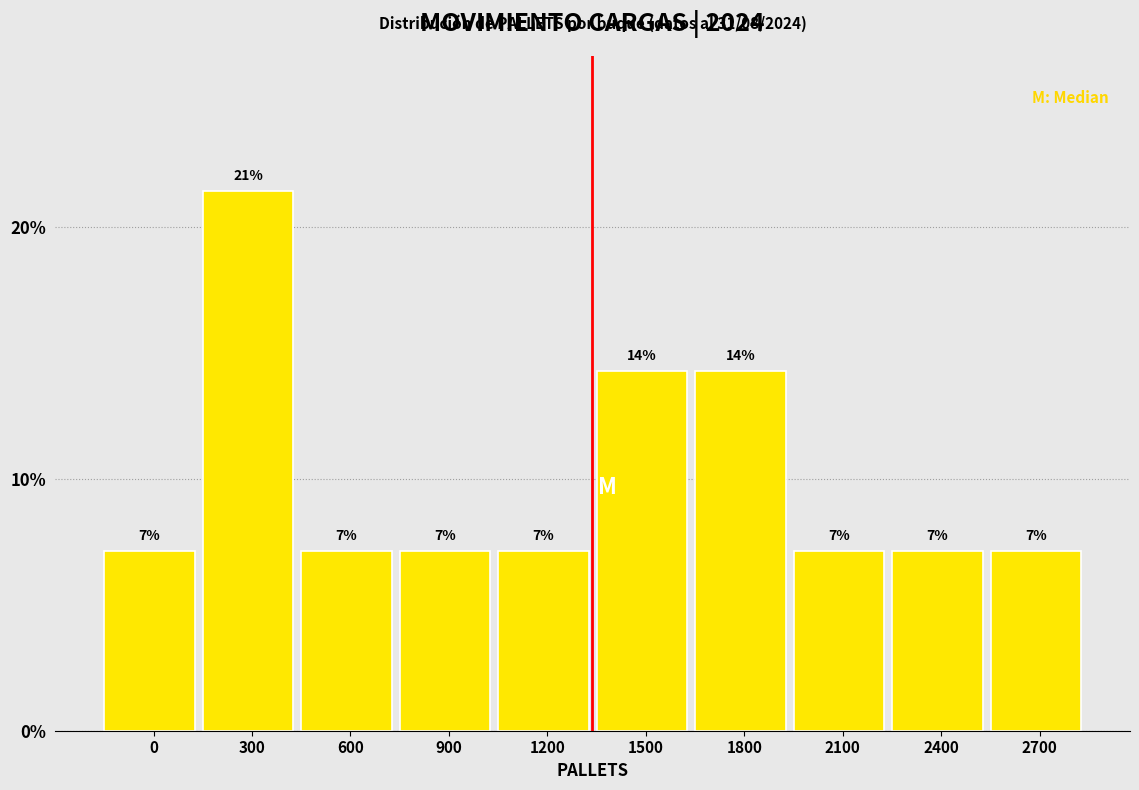

Does the chart contain any negative values?

No